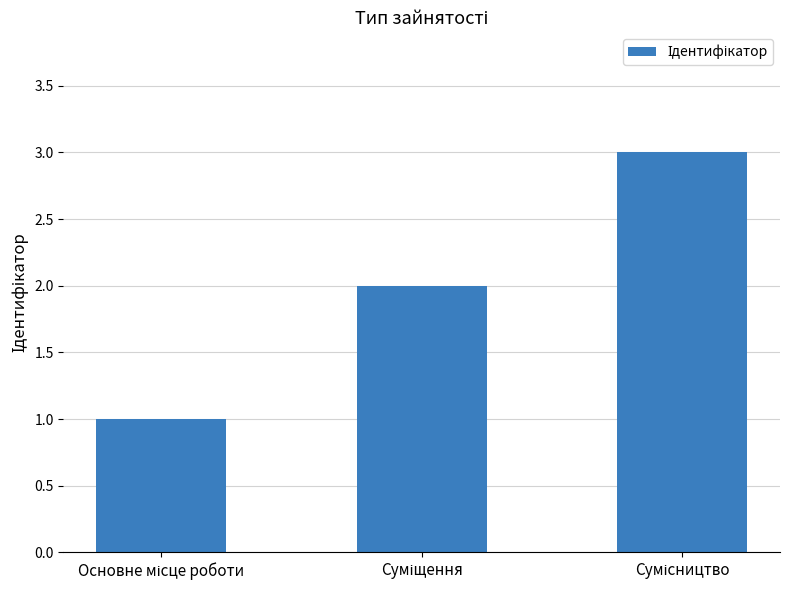

What is the sum of all values?

6